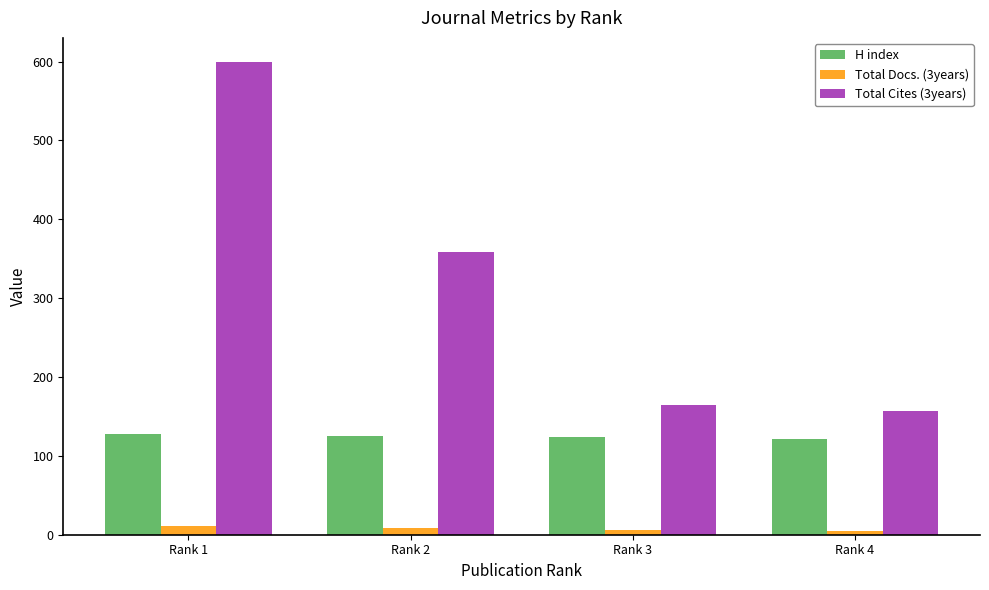

How many H index values are between 124 and 128?

3